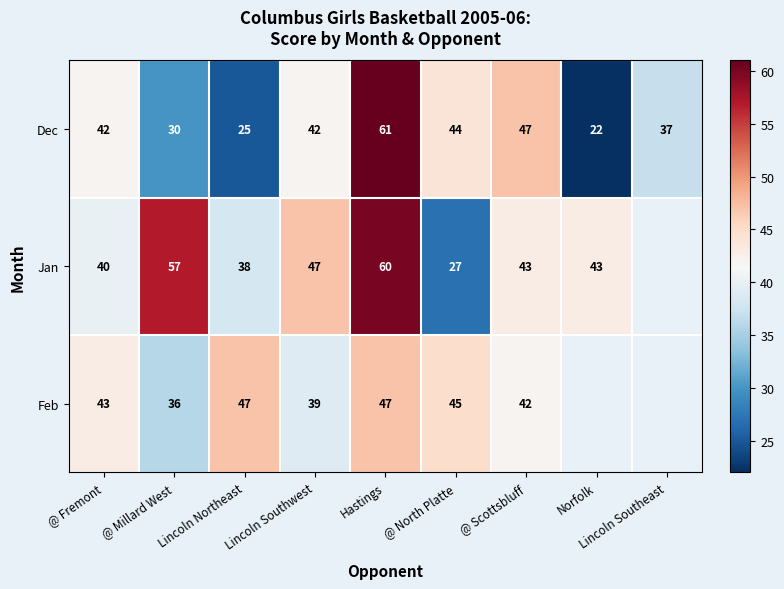

True or false: Jan has a value of 60 at Hastings.

True